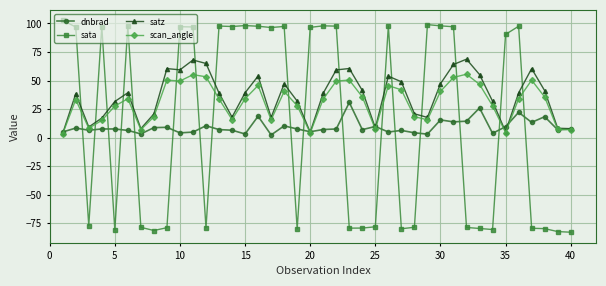

How many values in sata are below zero?

19